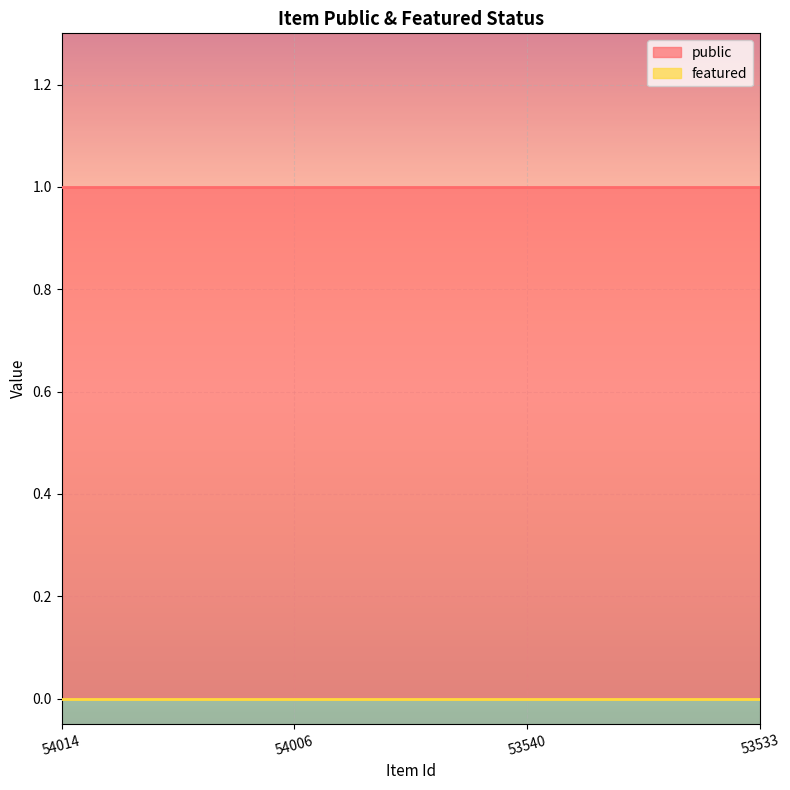

Which series has the largest total across all categories?

public